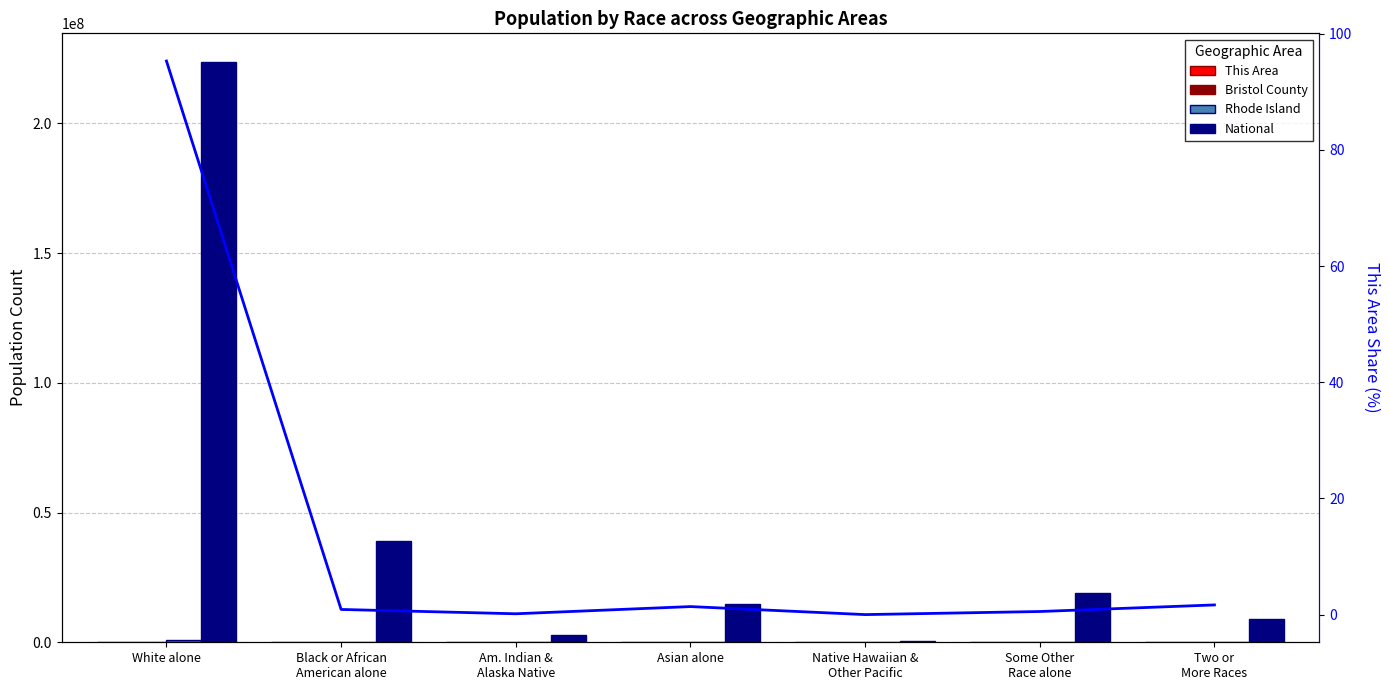

What is the difference between the maximum and minimum values in the Rhode Island series?

856315.0